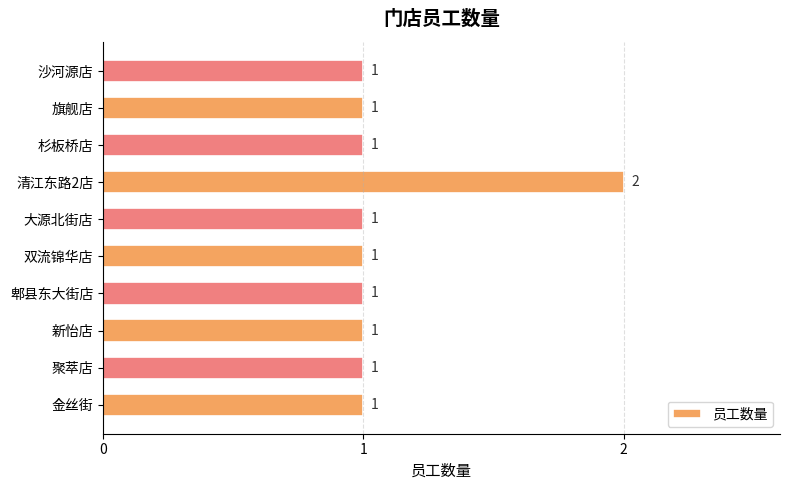

Reading bottom to top, list all the values displayed in this chart.

1	1	1	1	1	1	2	1	1	1